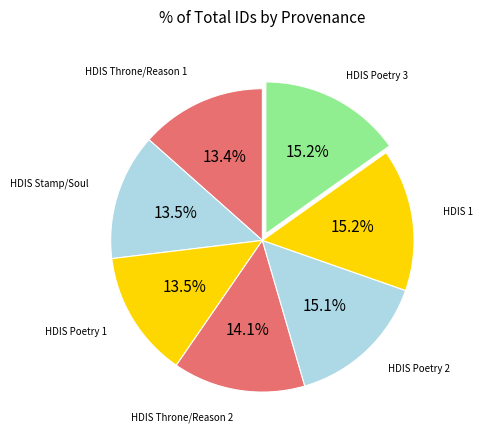

Combined, what portion of the pie is HDIS 1 and HDIS Poetry 3?

30.4%